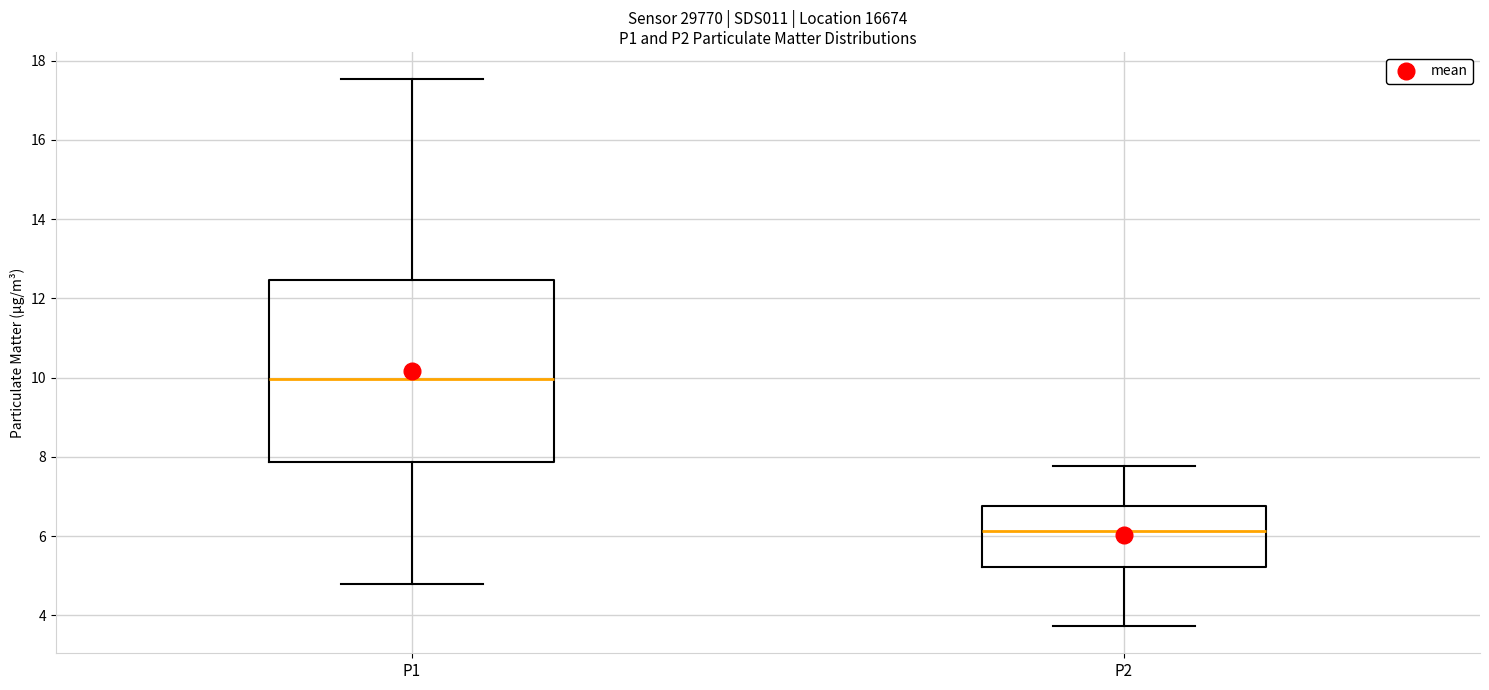

Where does the median line of the box for P1 sit on the y-axis? The values are not printed on the chart, so give them approximately, as read against the axis.

10.0